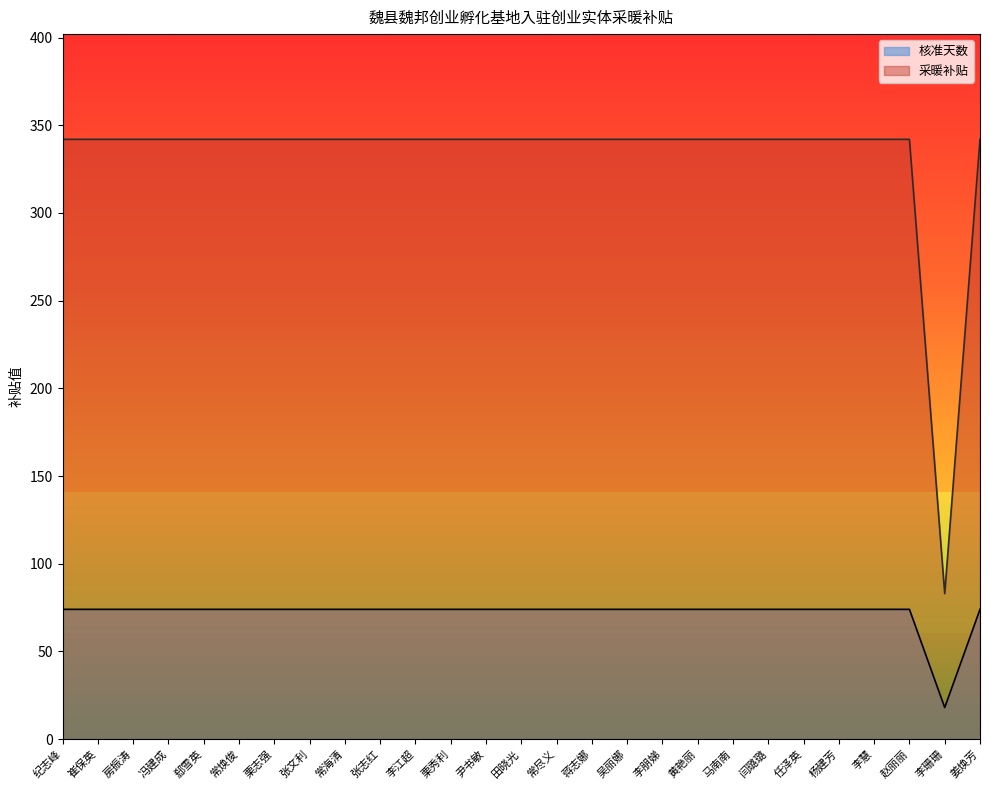

What is the sum of all 采暖补贴 values?

8975